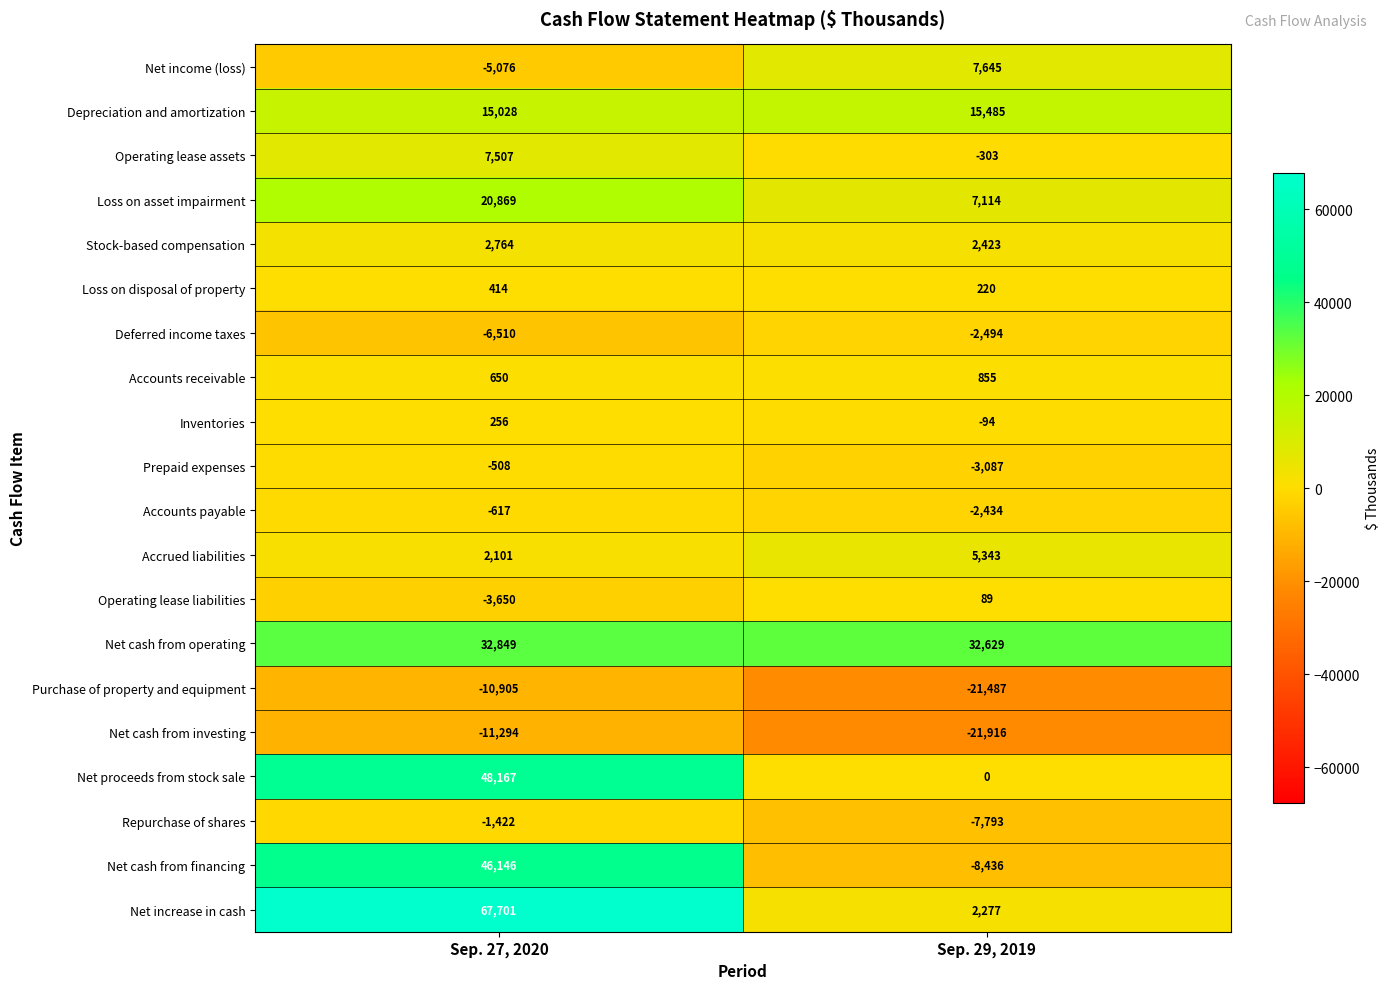

What is the spread (max minus min) of values at Sep. 27, 2020?

78995